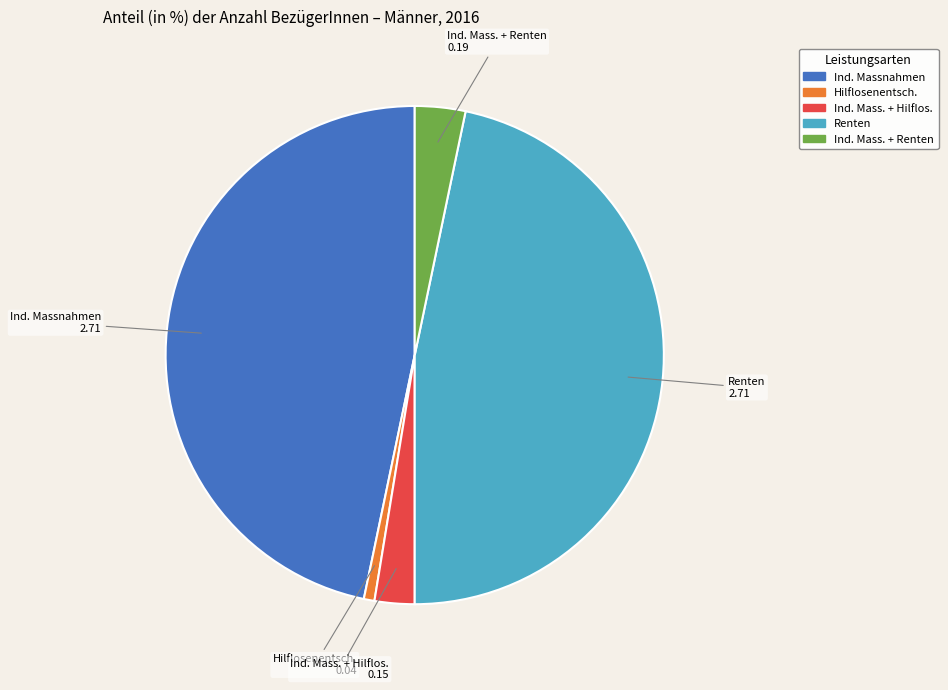

How many segments does this pie chart have?

5